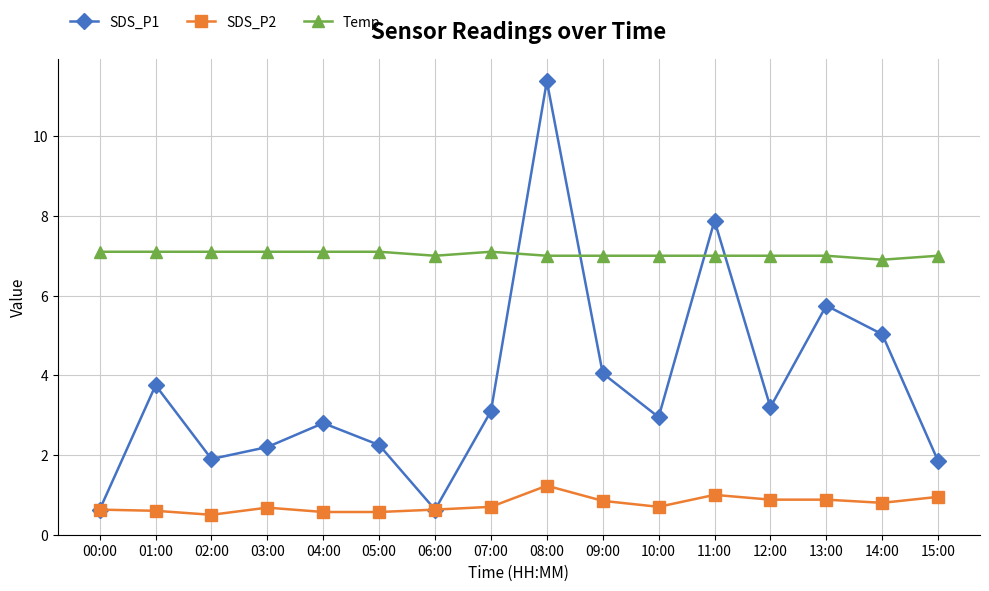

True or false: Temp and SDS_P2 cross at least once.

False